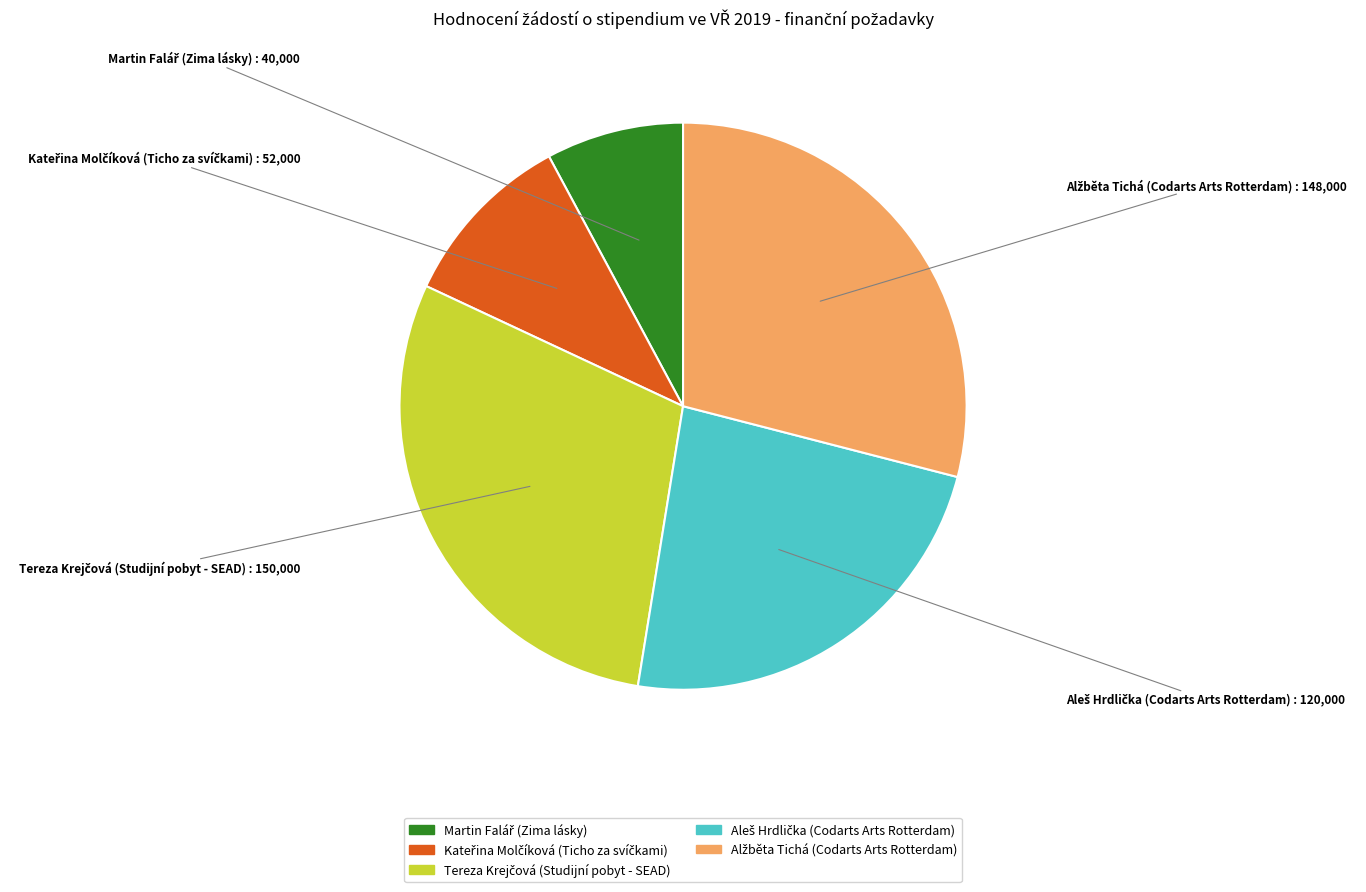

Is there any slice that represents more than half of the pie?

No